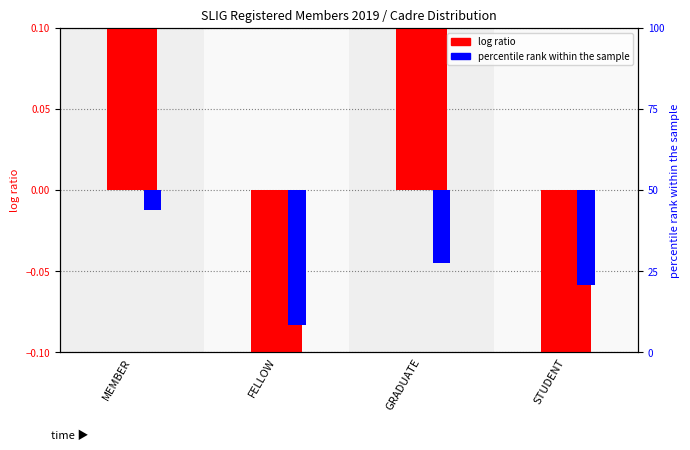

Reading left to right, extract all data points from this chart.

log ratio: 0.8	-1.6	0.1	-0.3
percentile rank within the sample: -0.0	-0.1	-0.0	-0.1